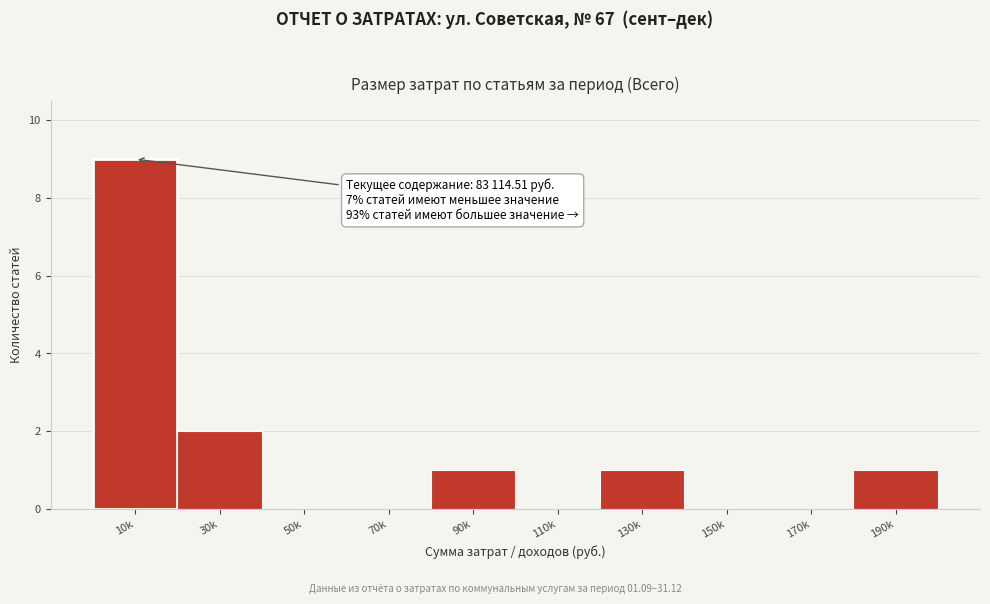

Reading left to right, transcribe all the data shown in this chart.

10k=9	30k=2	50k=0	70k=0	90k=1	110k=0	130k=1	150k=0	170k=0	190k=1